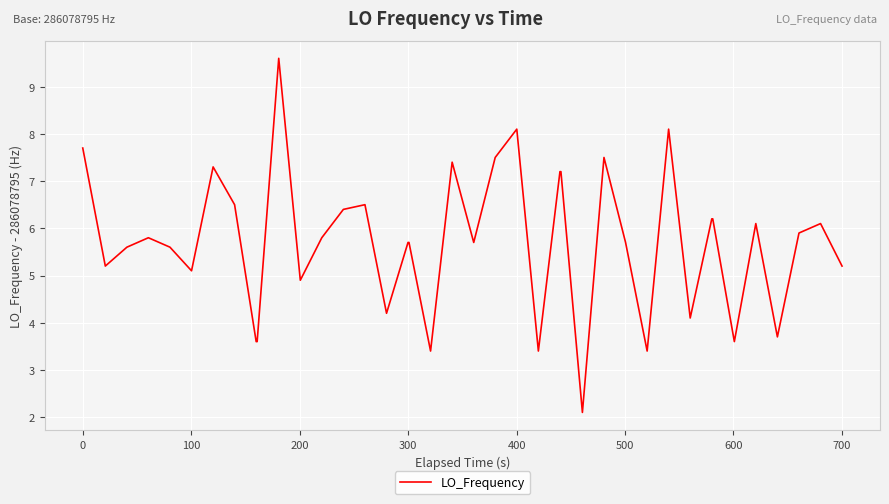

What is the maximum value shown in the chart?

9.6